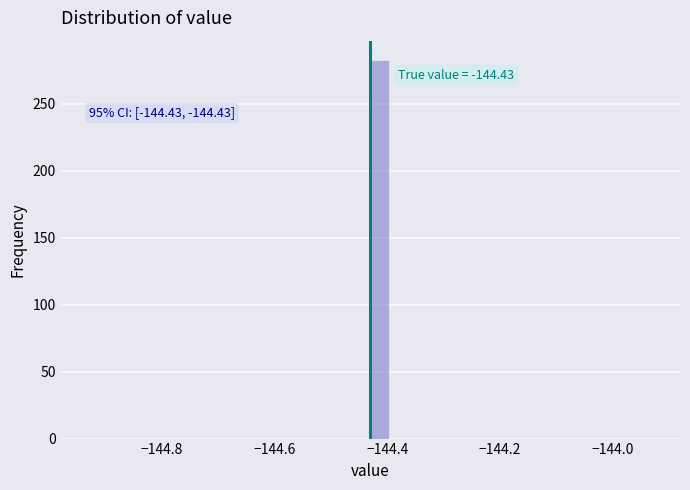

Around what value on the x-axis is the tallest bar? Give the approximate position of its centre, as read against the axis.

-144.42